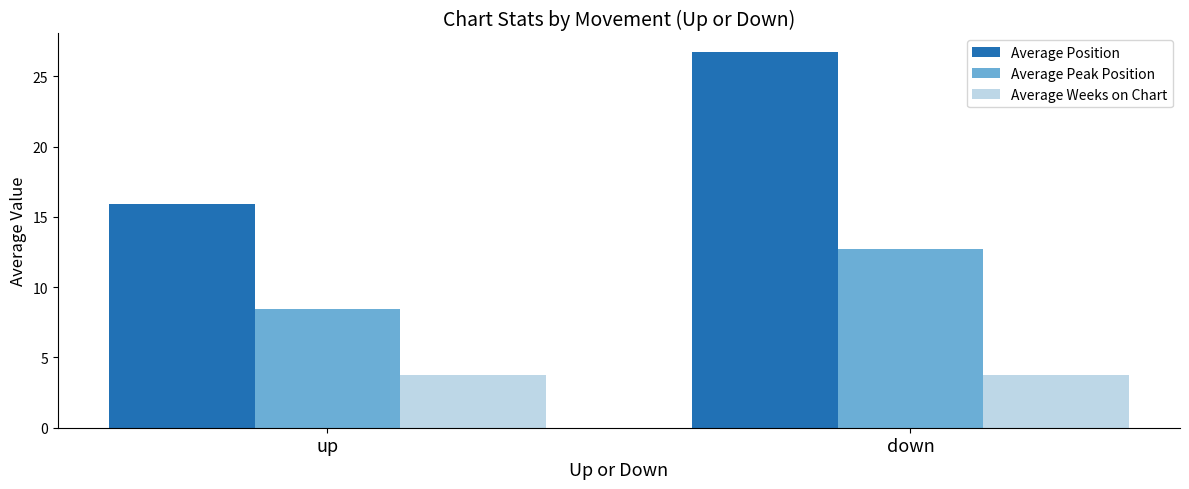

At how many categories does at least one series exceed 12?

2